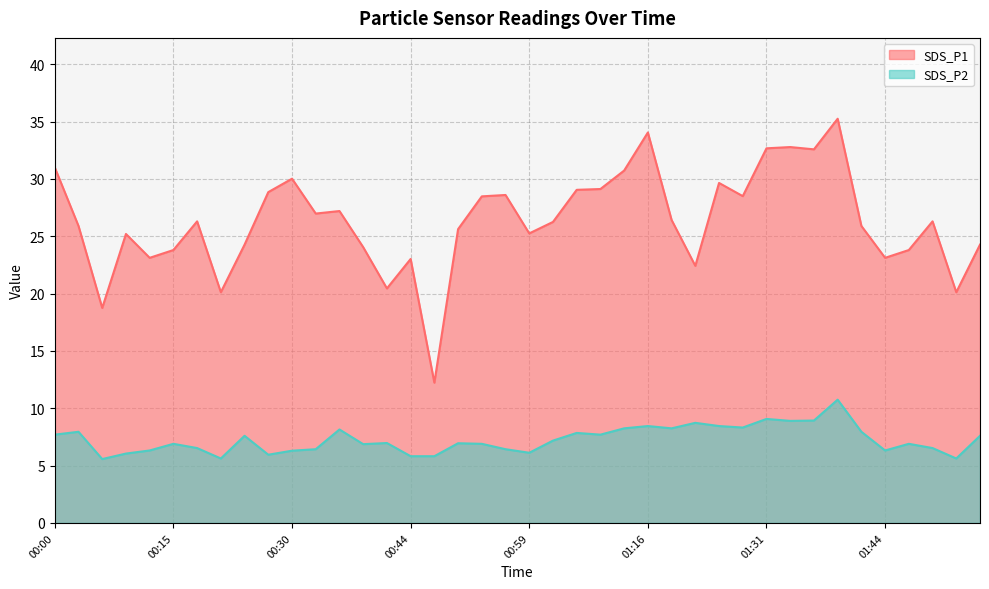

Where does the SDS_P2 series first go above 6?

00:00